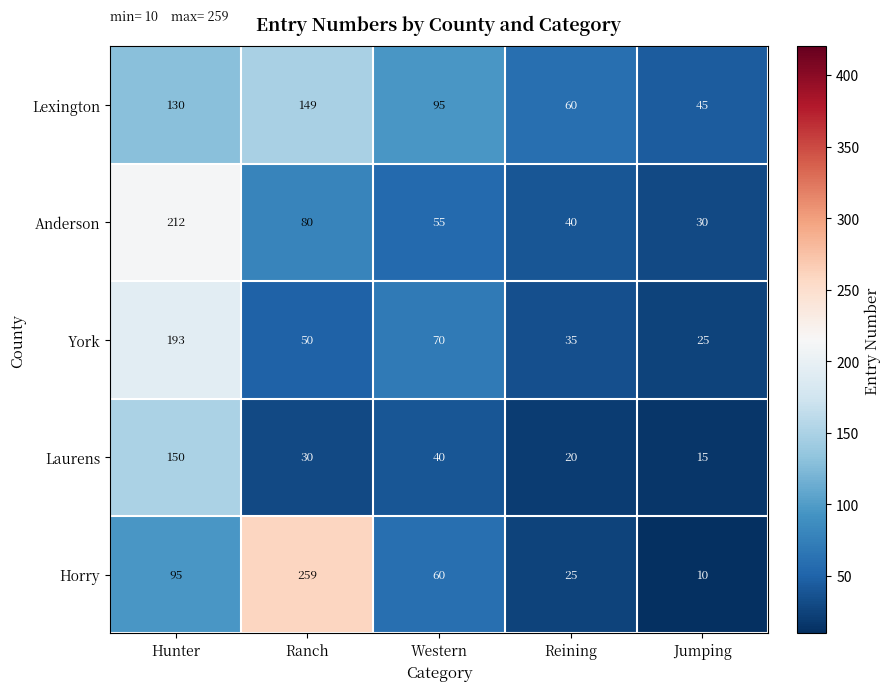

Reading left to right, list all the values displayed in this chart.

Lexington: Hunter=130	Ranch=149	Western=95	Reining=60	Jumping=45
Anderson: Hunter=212	Ranch=80	Western=55	Reining=40	Jumping=30
York: Hunter=193	Ranch=50	Western=70	Reining=35	Jumping=25
Laurens: Hunter=150	Ranch=30	Western=40	Reining=20	Jumping=15
Horry: Hunter=95	Ranch=259	Western=60	Reining=25	Jumping=10